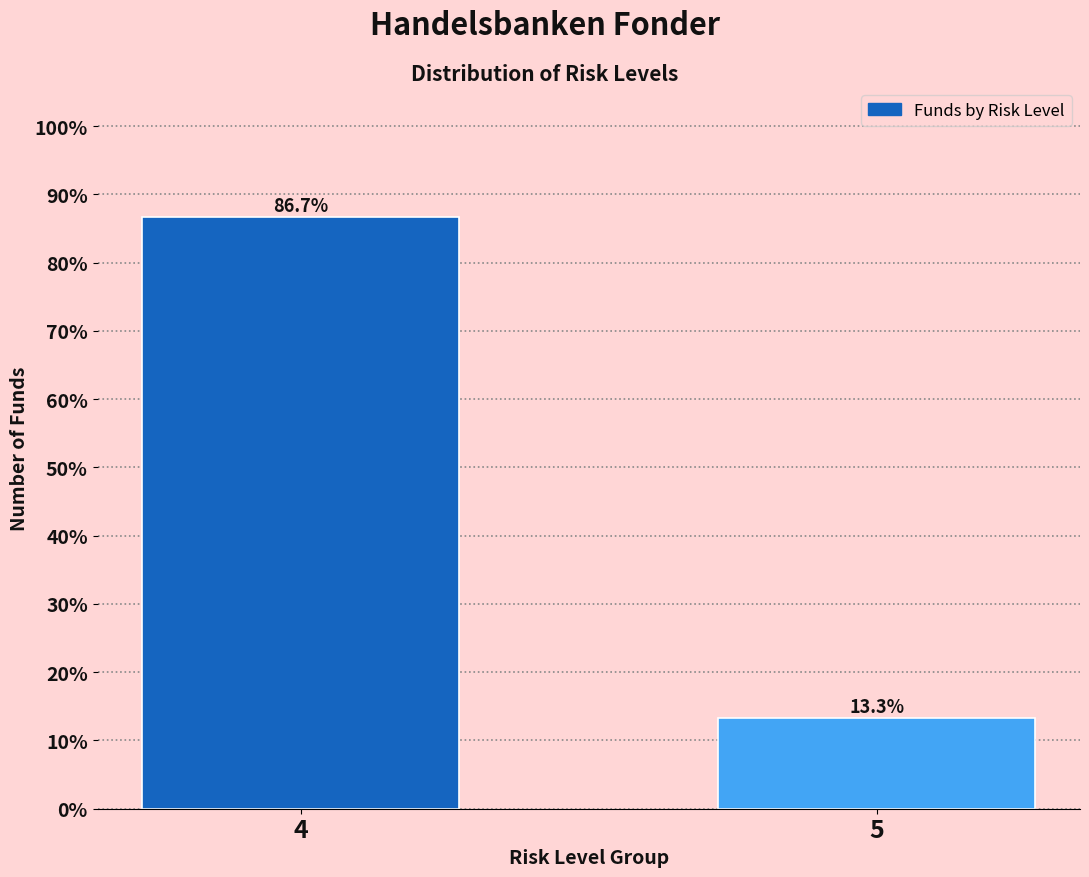

Reading left to right, extract all data points from this chart.

4=86.7	5=13.3